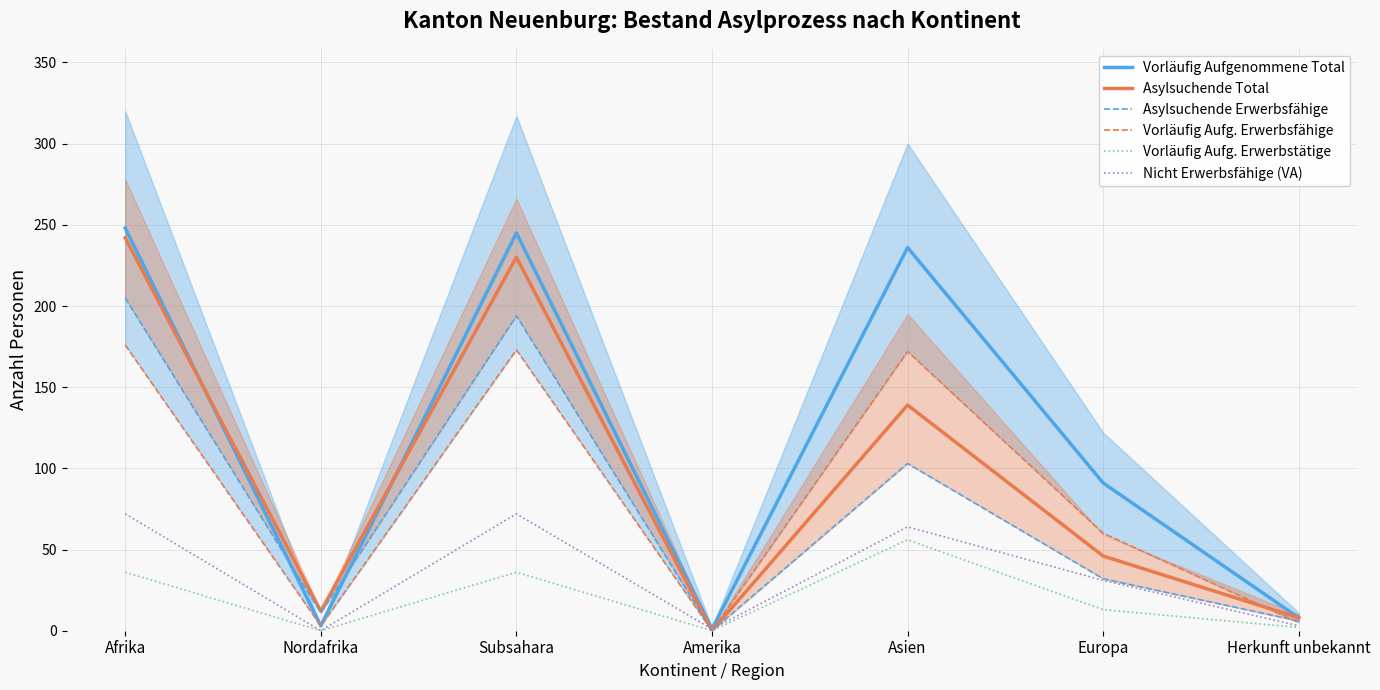

True or false: Vorläufig Aufg. Erwerbsfähige has more than 2 points higher than both neighbors.

False